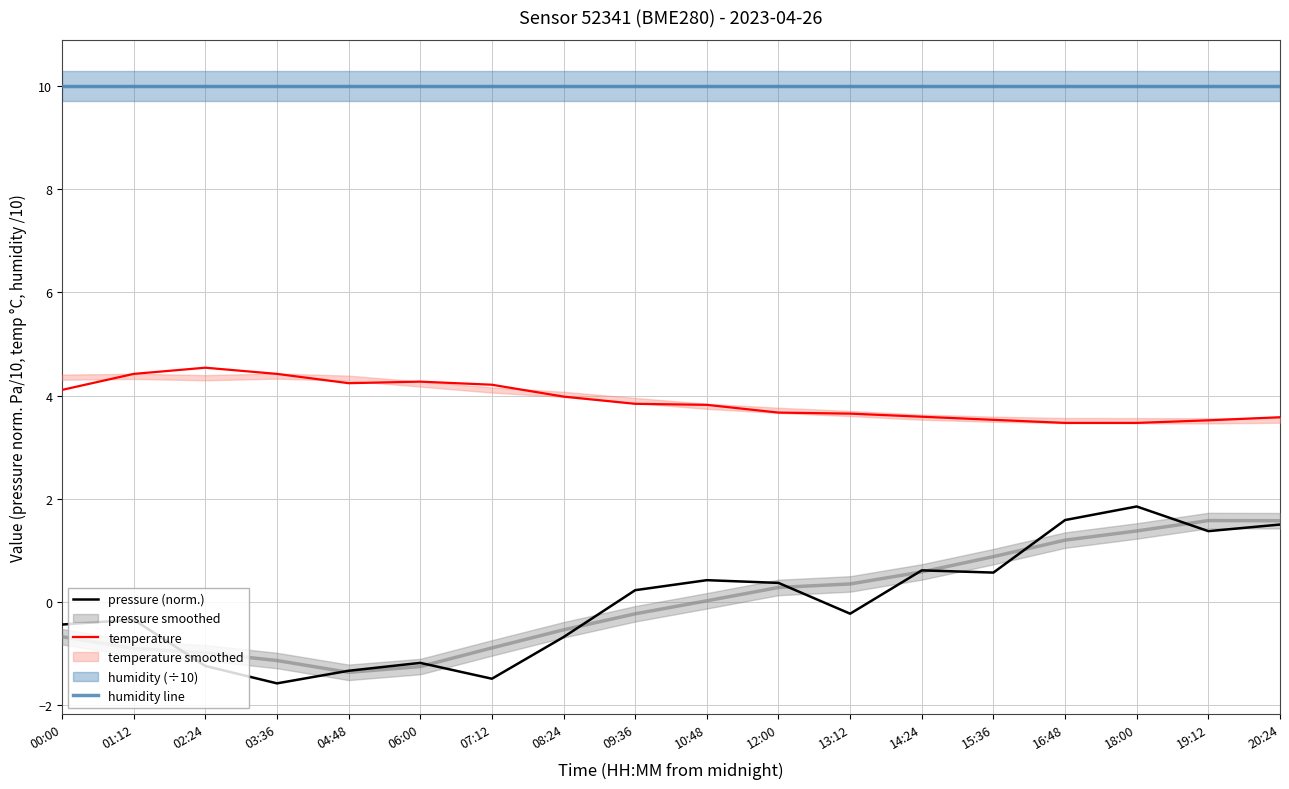

How many categories are shown in the chart?

18